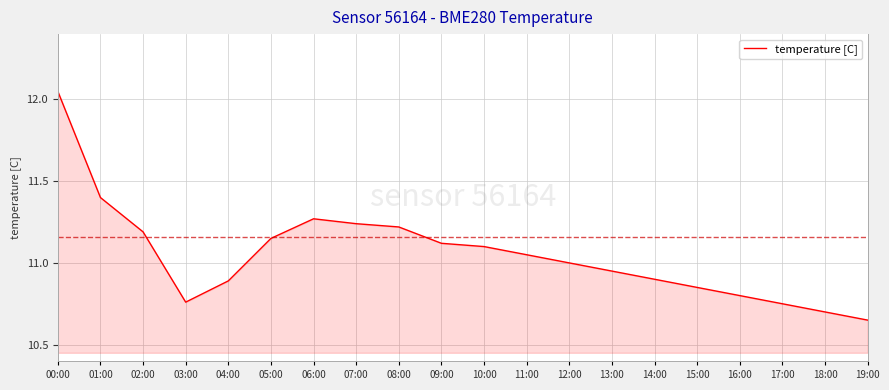

Which has a higher value, 19:00 or 00:00?

00:00